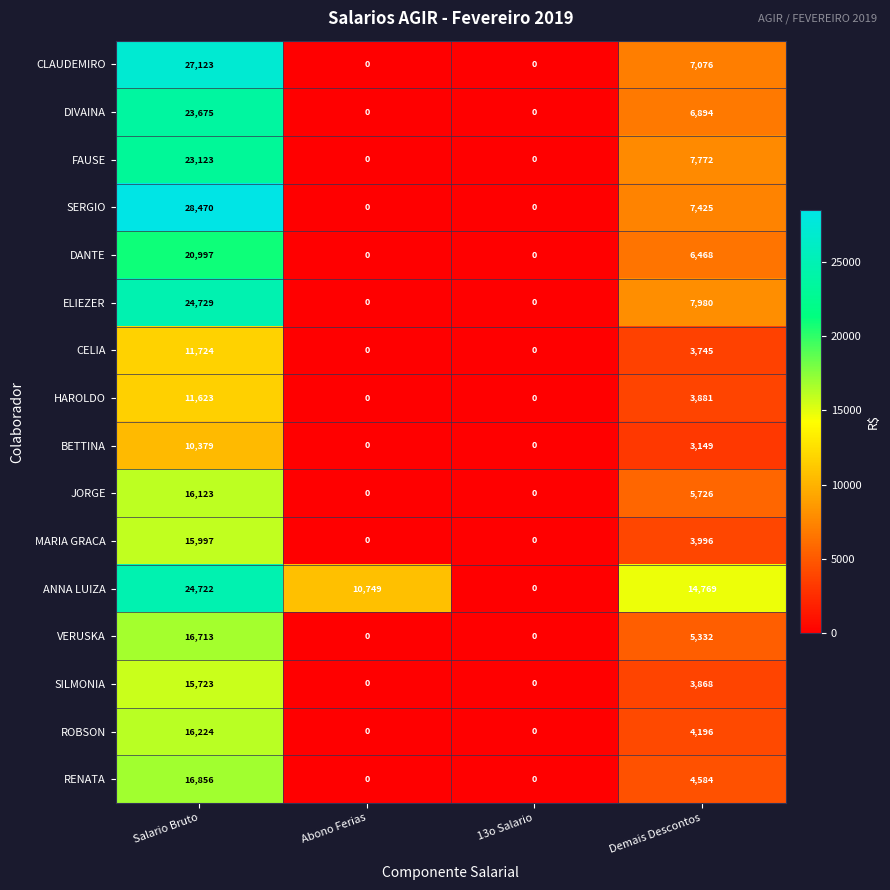

What is the difference between the highest and lowest values at Salario Bruto?

18091